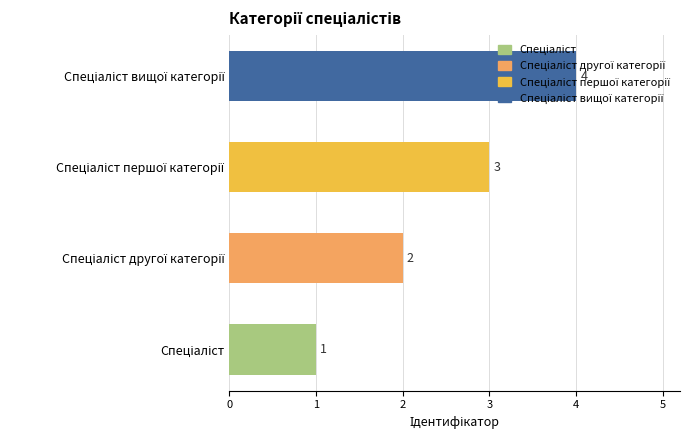

What is the greatest value displayed?

4